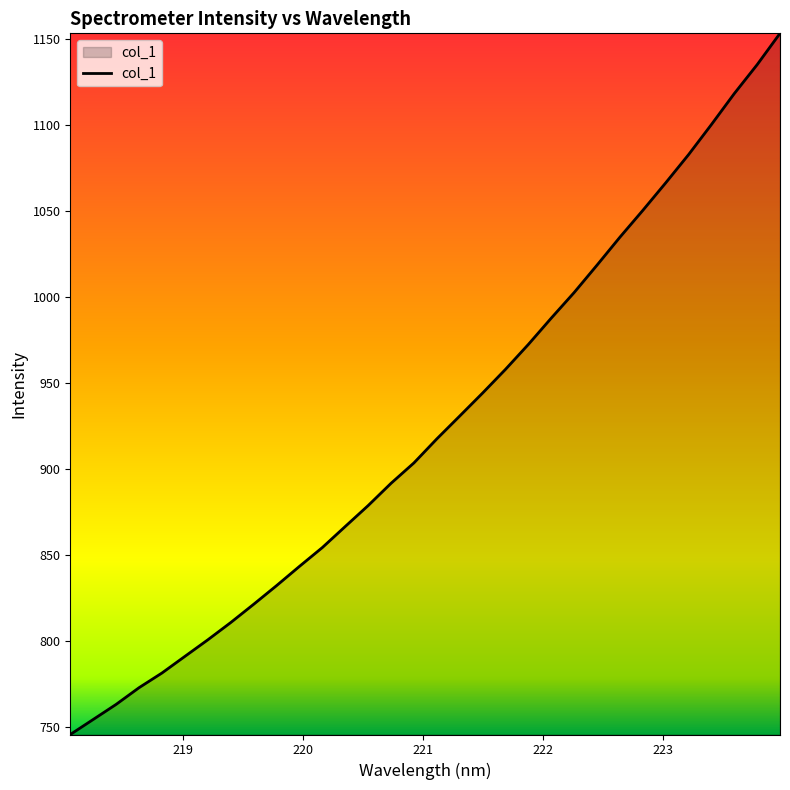

What is the difference between the maximum and minimum values?

407.9